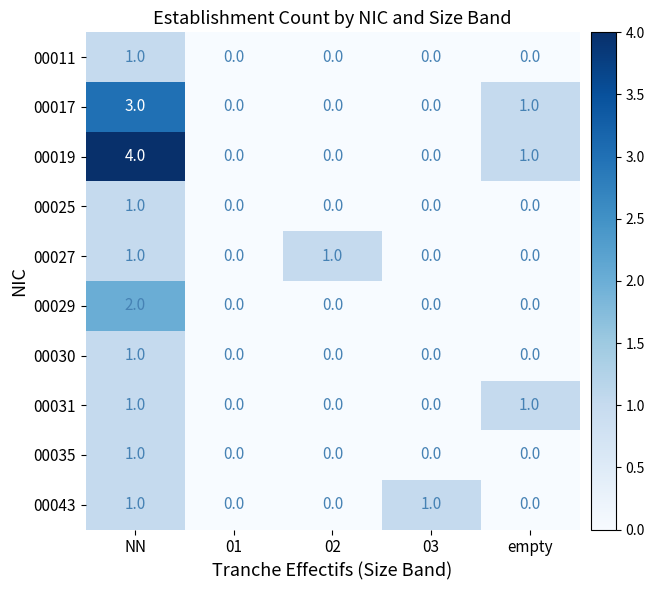

Between NN and 02, which series saw the biggest shift?

00019